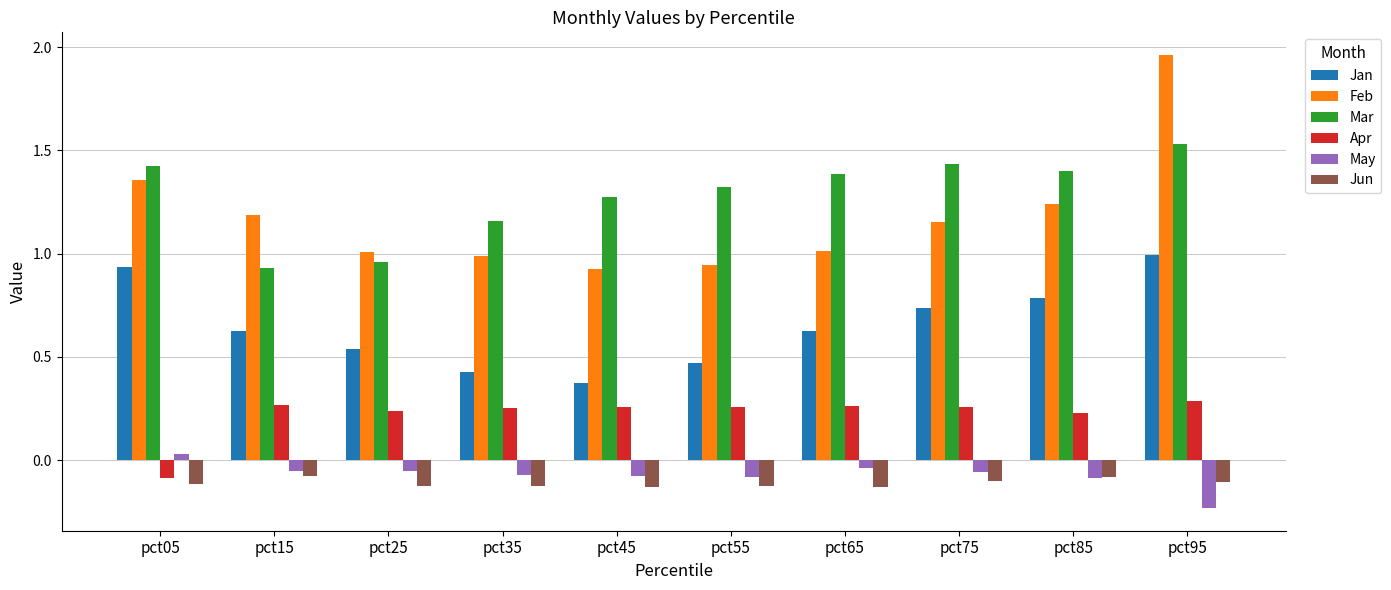

How many distinct data groups are displayed?

6